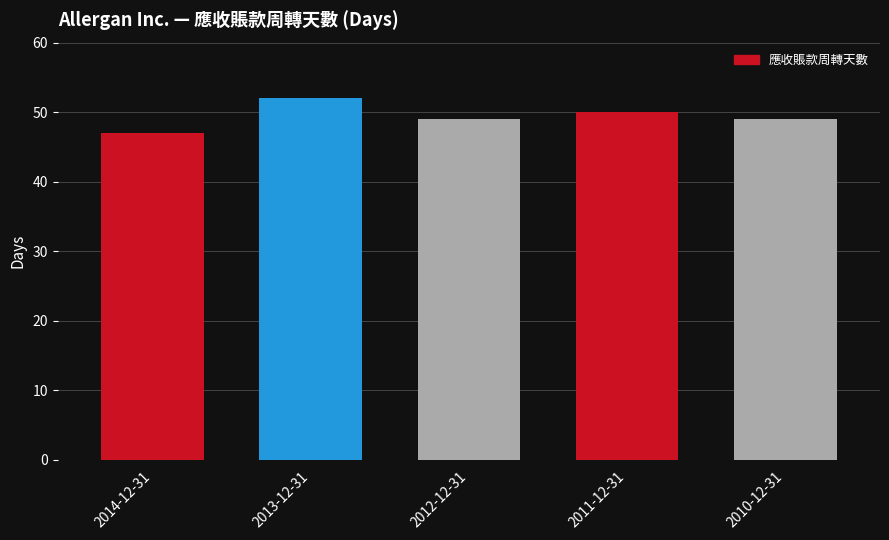

What value does the data have at 2012-12-31?

49